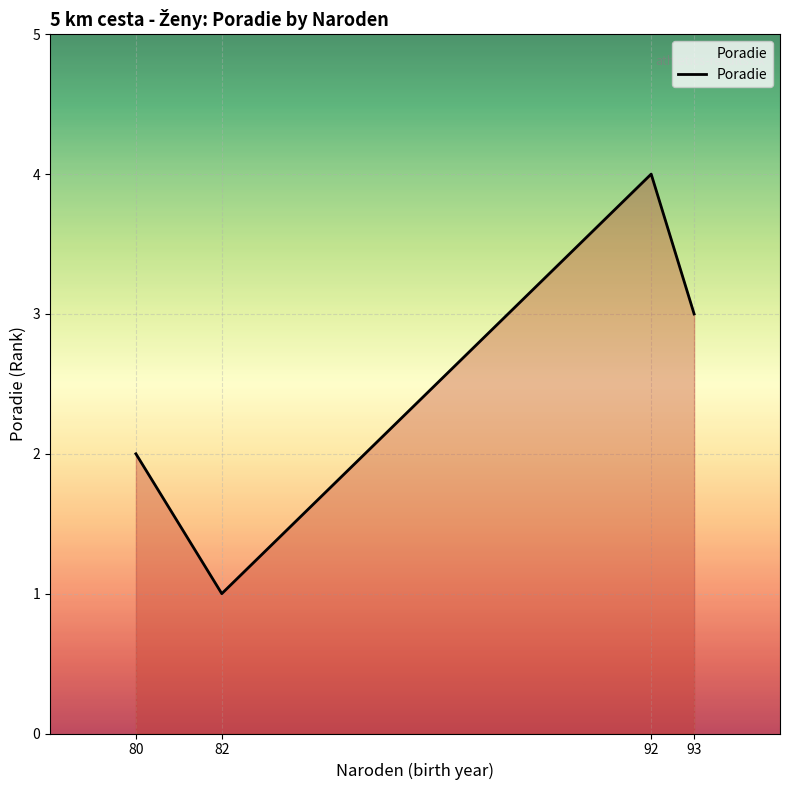

What is the difference between the maximum and minimum values?

3